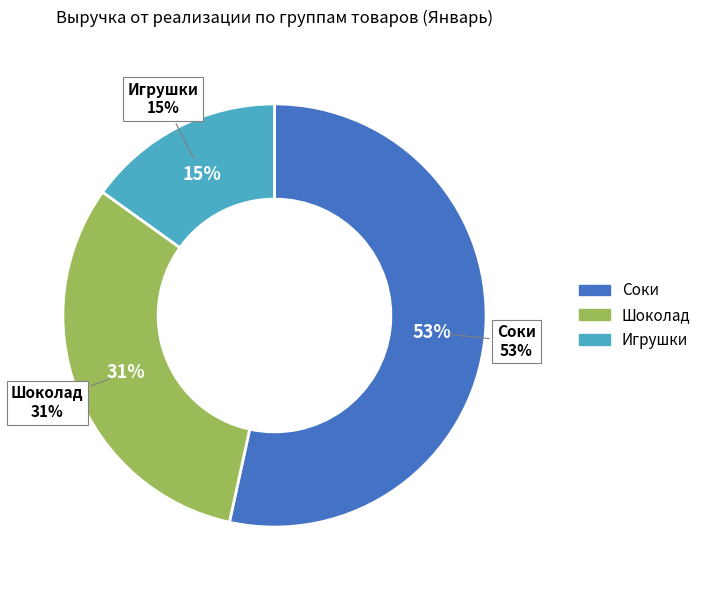

Between Соки and Шоколад, which is larger?

Соки